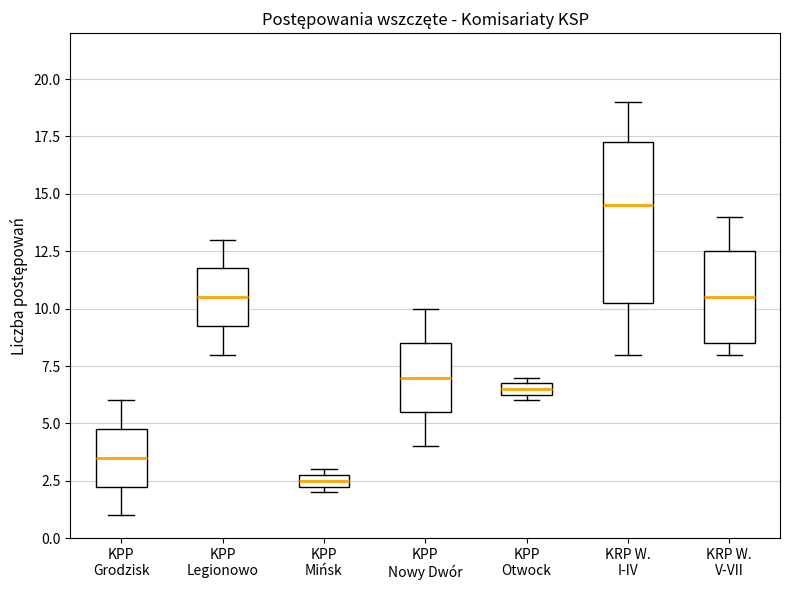

Where is the upper edge of the box for KRP W. I-IV on the y-axis? The values are not printed on the chart, so give them approximately, as read against the axis.

17.5